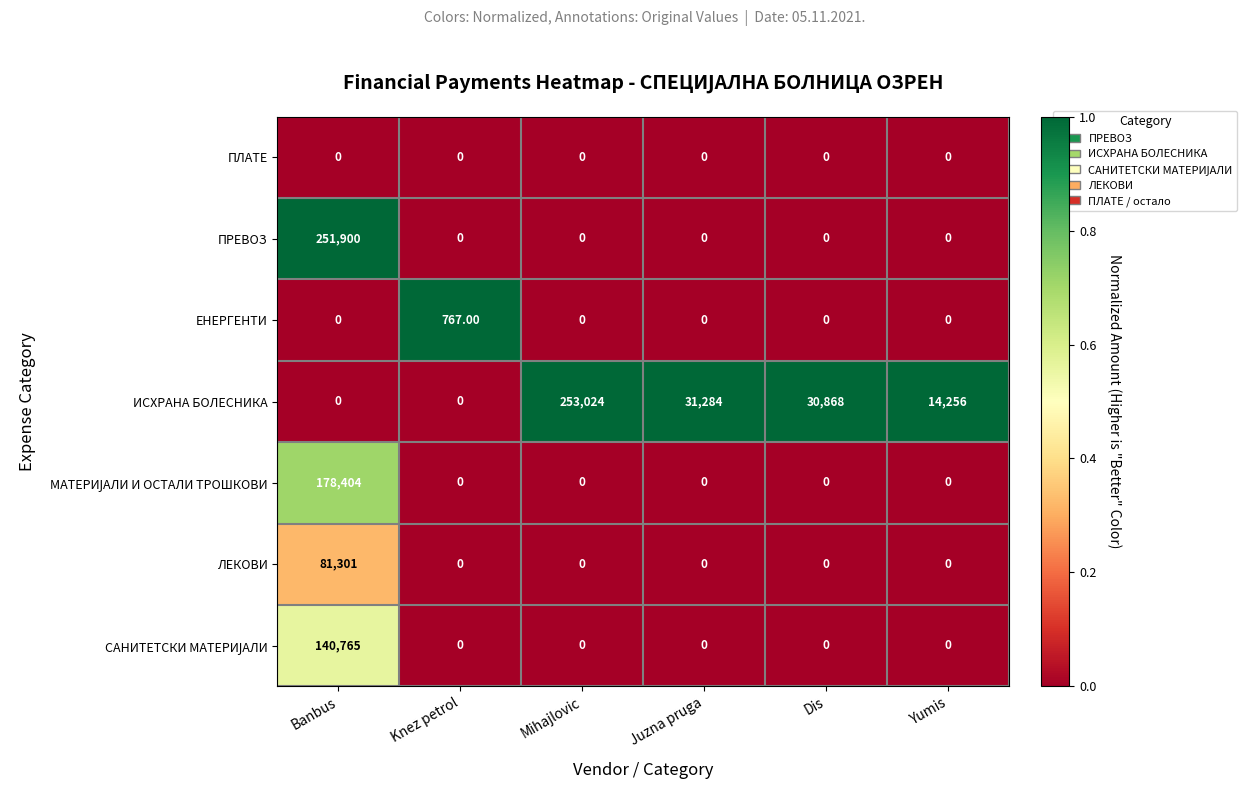

Count the number of categories in the chart.

6